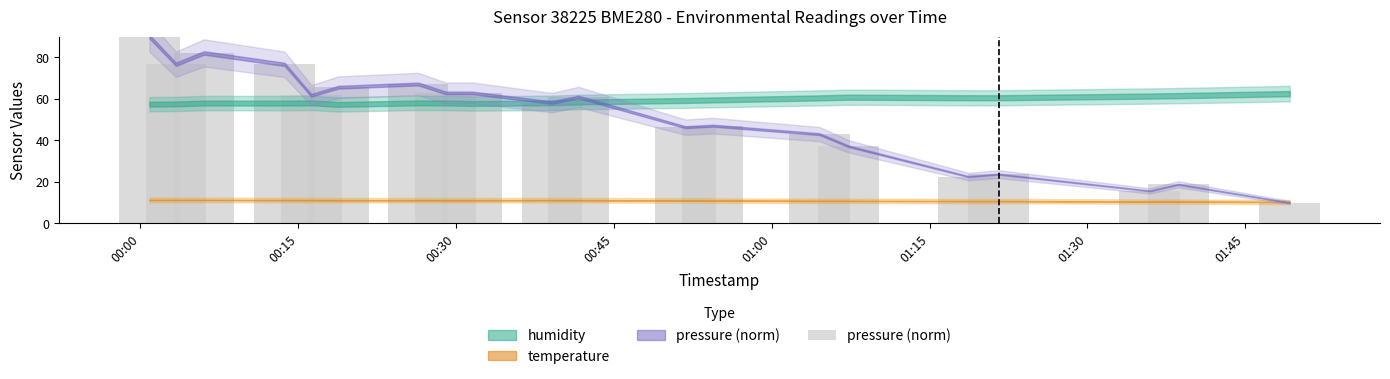

What is the minimum value shown in the chart?

10.0